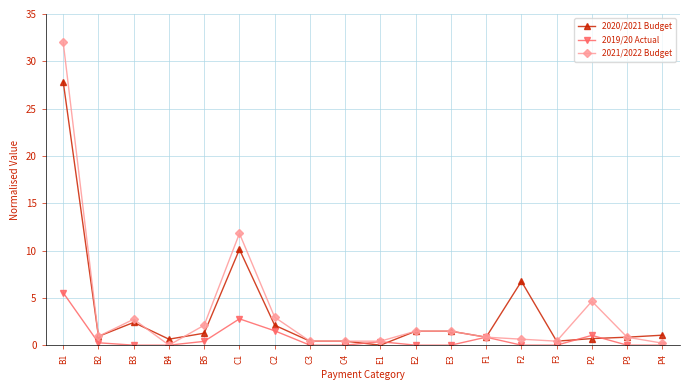

What is the highest value of the 2020/2021 Budget series?

27.8